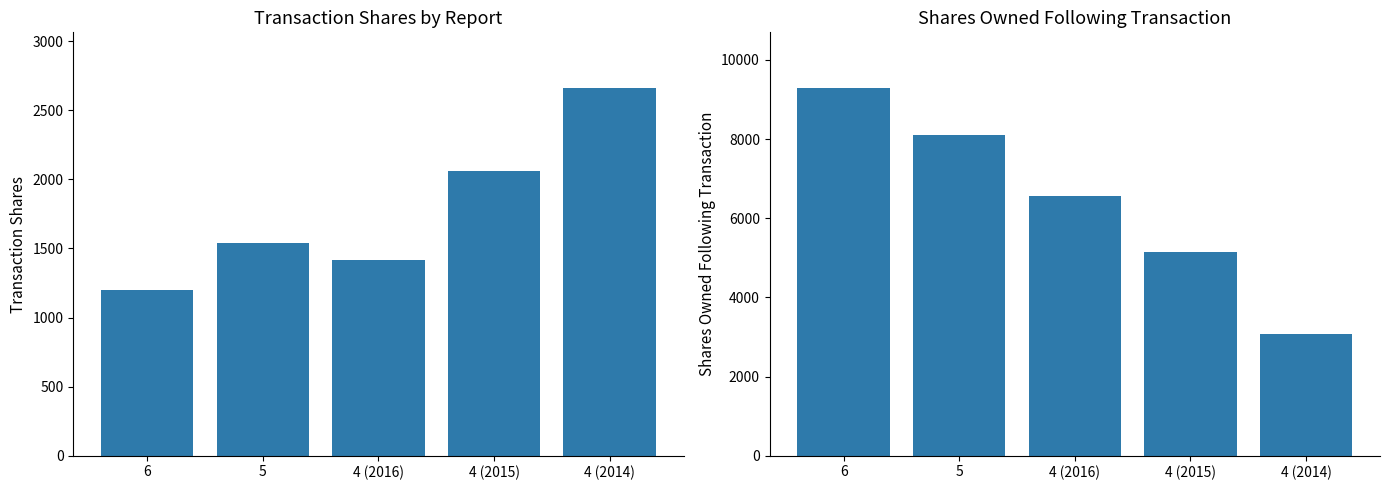

At which label does transactionShares first exceed 1537?

4 (2015)